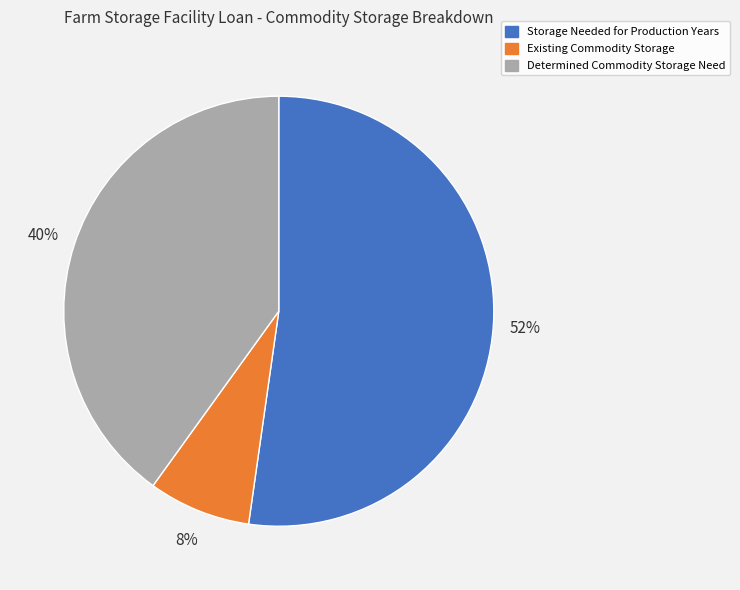

To the nearest percent, what is the average slice percentage?

33%